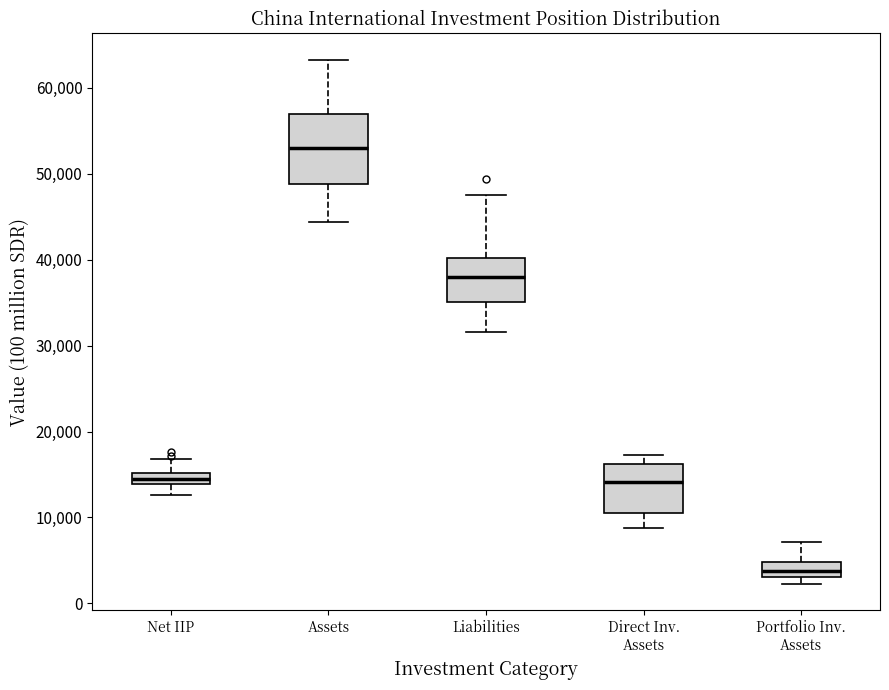

Where does the median line of the box for Assets sit on the y-axis? The values are not printed on the chart, so give them approximately, as read against the axis.

53000